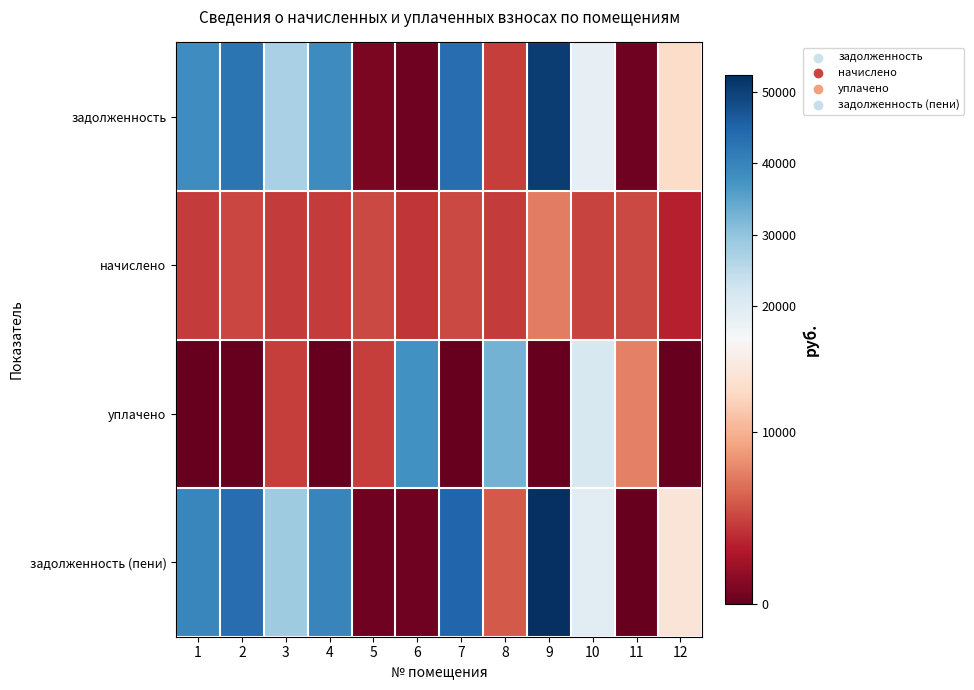

Reading left to right, list all the values displayed in this chart.

задолженность: 1=38383.6	2=42391.1	3=27431.3	4=38695.4	5=869.2	6=367.0	7=43518.2	8=4764.0	9=50572.9	10=18403.7	11=452.2	12=12514.8
начислено: 1=4560.7	2=5036.9	3=4650.0	4=4560.7	5=5215.4	6=4404.5	7=5170.8	8=4657.4	9=7440.0	10=4984.8	11=5170.8	12=3392.6
уплачено: 1=0.0	2=0.0	3=4723.7	4=0.0	5=4743.8	6=37802.8	7=0.0	8=32744.9	9=0.0	10=21347.4	11=7654.5	12=0.0
задолженность (пени): 1=39523.8	2=43650.4	3=28593.8	4=39835.6	5=453.8	6=367.0	7=44810.9	8=5928.4	9=52432.9	10=19649.9	11=0.0	12=13363.0